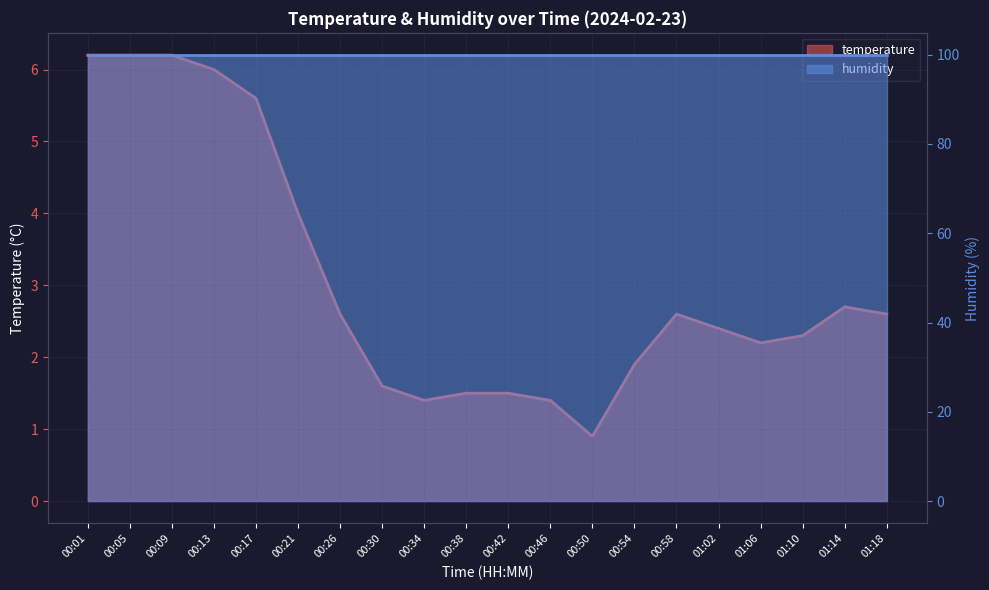

List the labels in order of value, smallest first.

00:50, 00:34, 00:46, 00:38, 00:42, 00:30, 00:54, 01:06, 01:10, 01:02, 00:26, 00:58, 01:18, 01:14, 00:21, 00:17, 00:13, 00:01, 00:05, 00:09